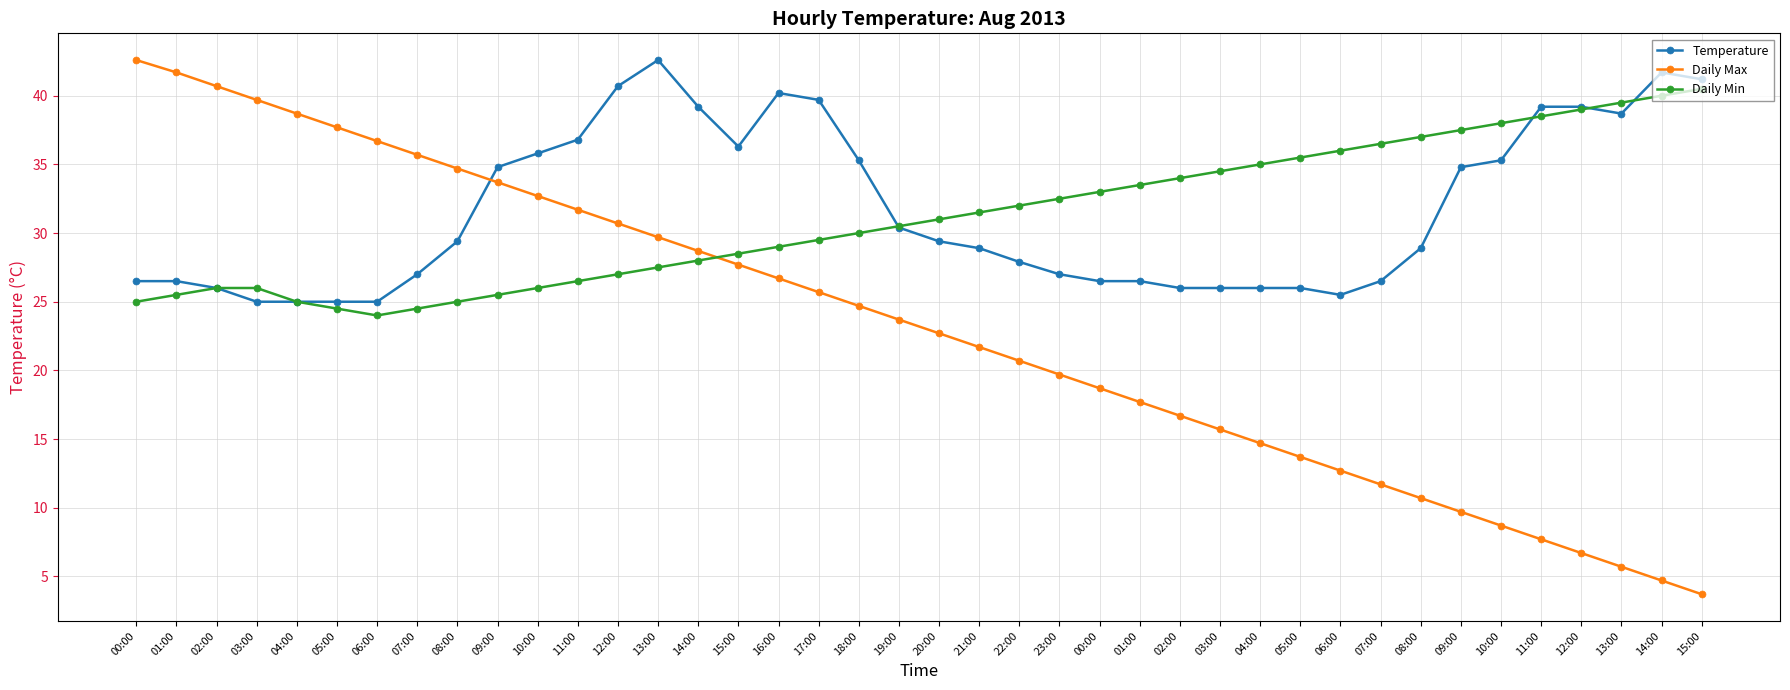

How many values in the Daily Min series are below 31?

20